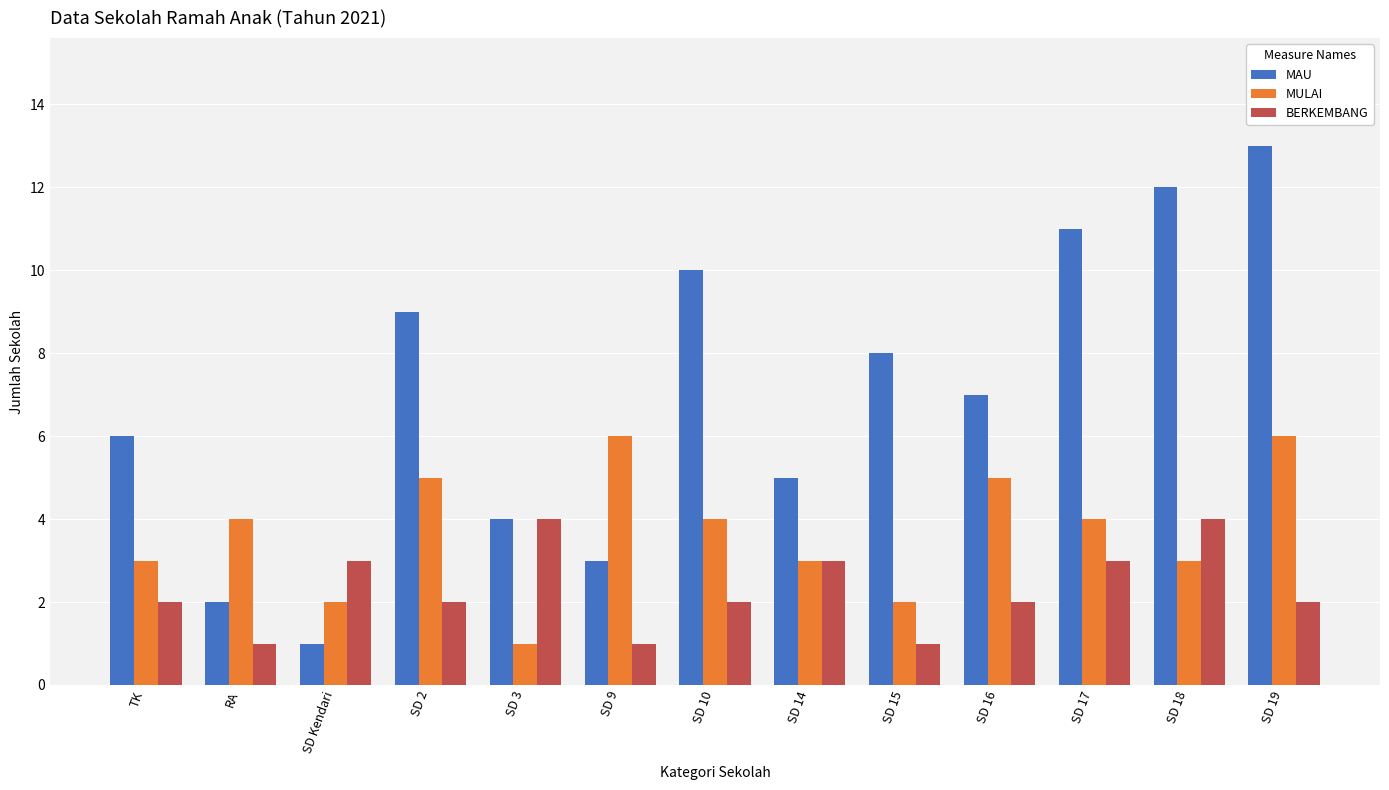

What is the difference between the MULAI values at SD 18 and SD 17?

1